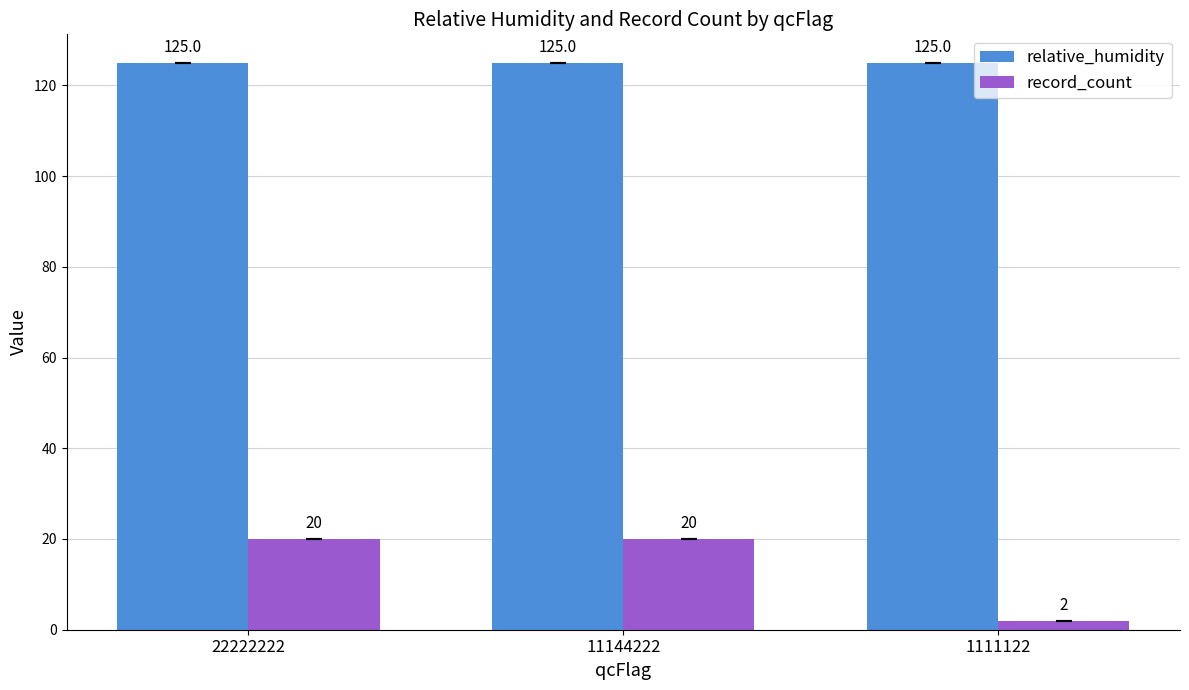

Which series has the largest total across all categories?

relative_humidity